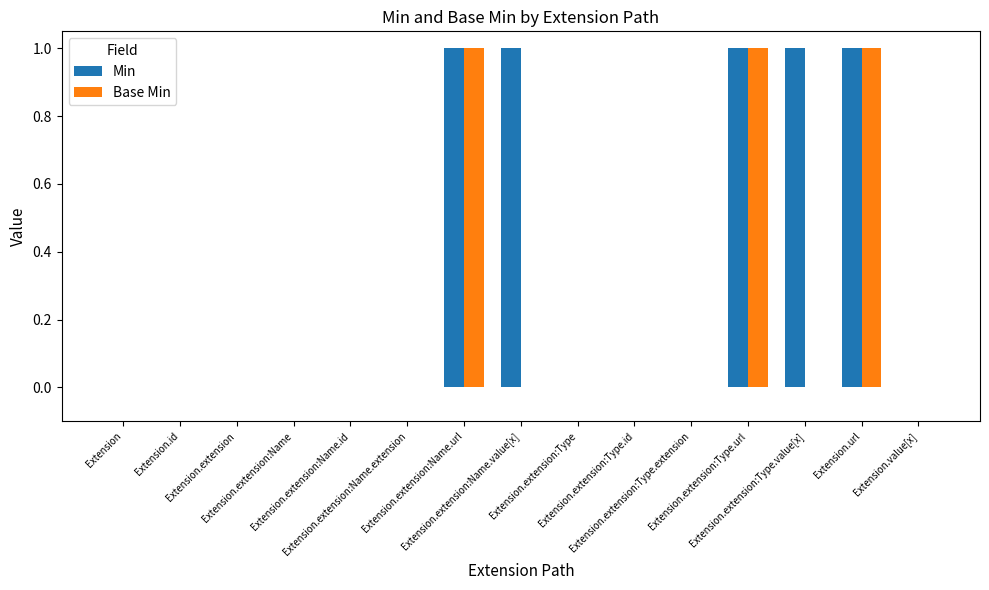

What is the sum of all Min values?

5